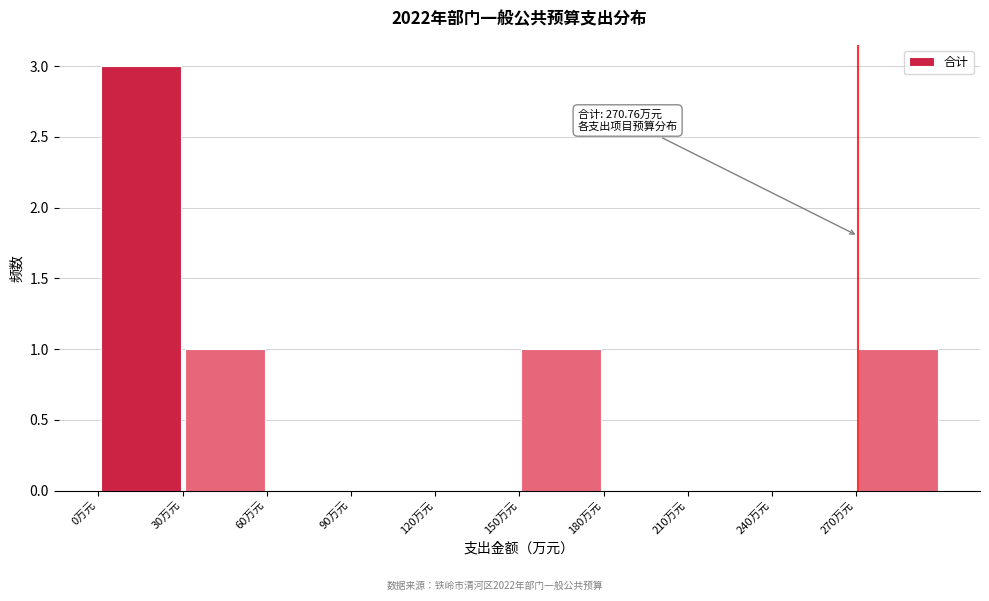

Over which range of the x-axis is the bar tallest?

0 to 30